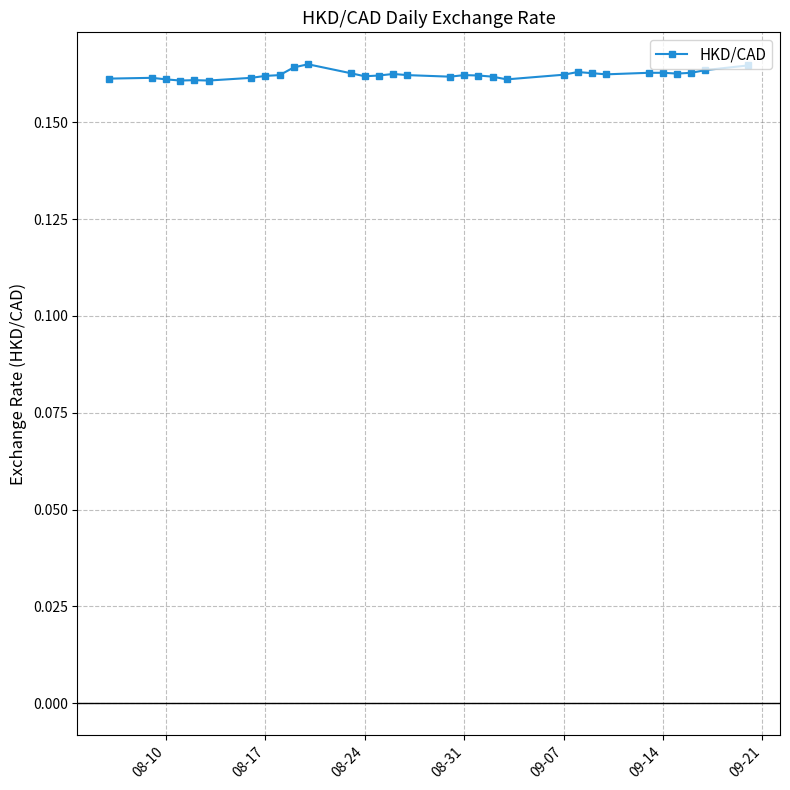

How many values are between 0 and 1?

31